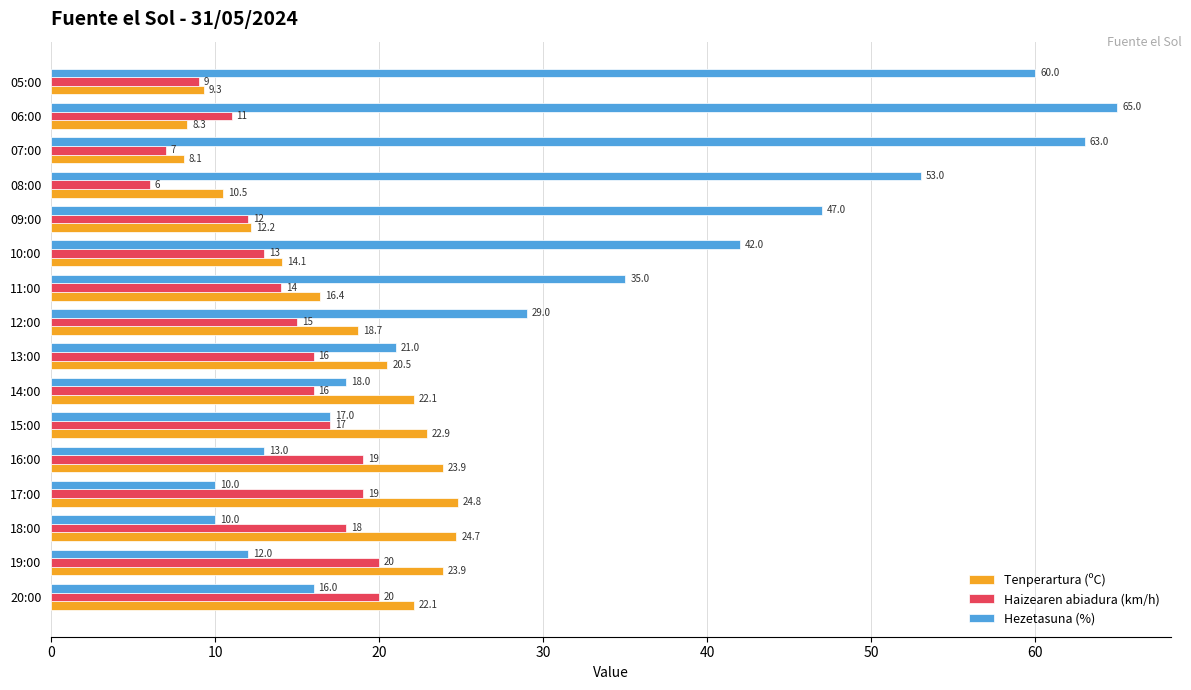

How many data points in Tenperartura (ºC) are less than 20?

8